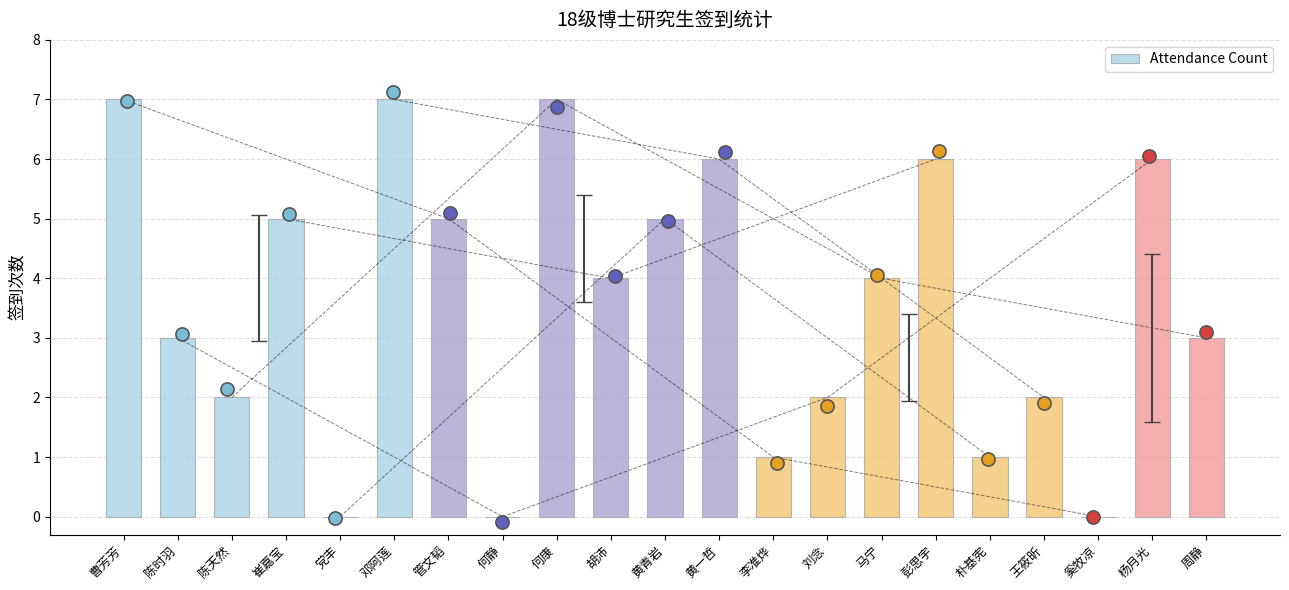

What is the change in value from 邓阿莲 to 奚牧凉?

-7